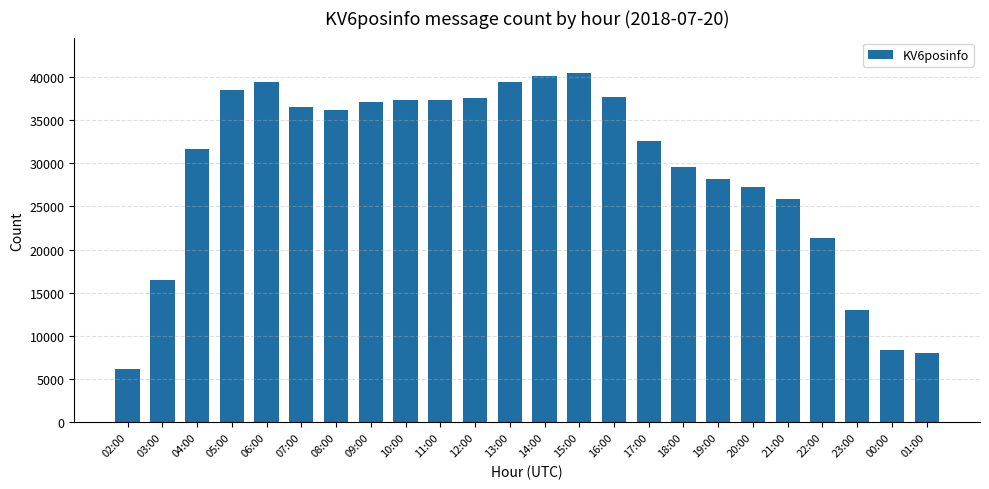

Between 17:00 and 22:00, which is larger?

17:00